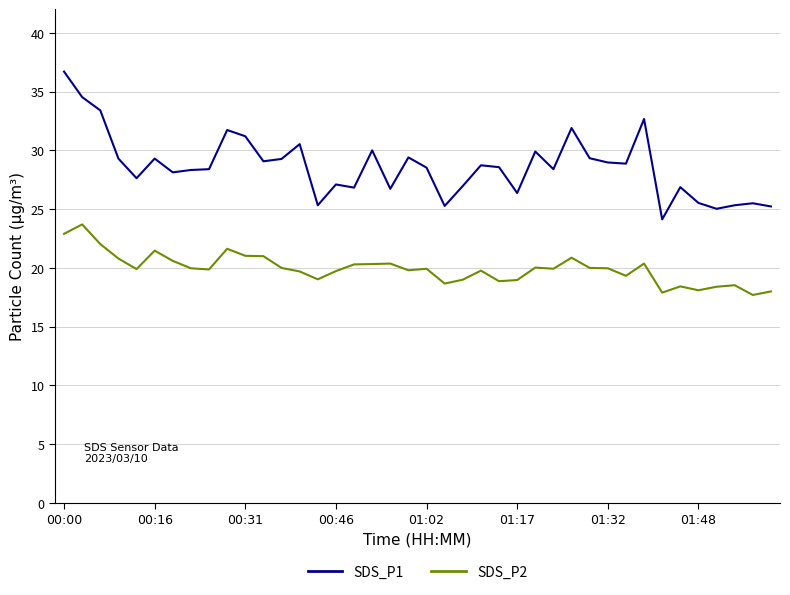

Rank the series by their maximum value, from highest to lowest.

SDS_P1, SDS_P2